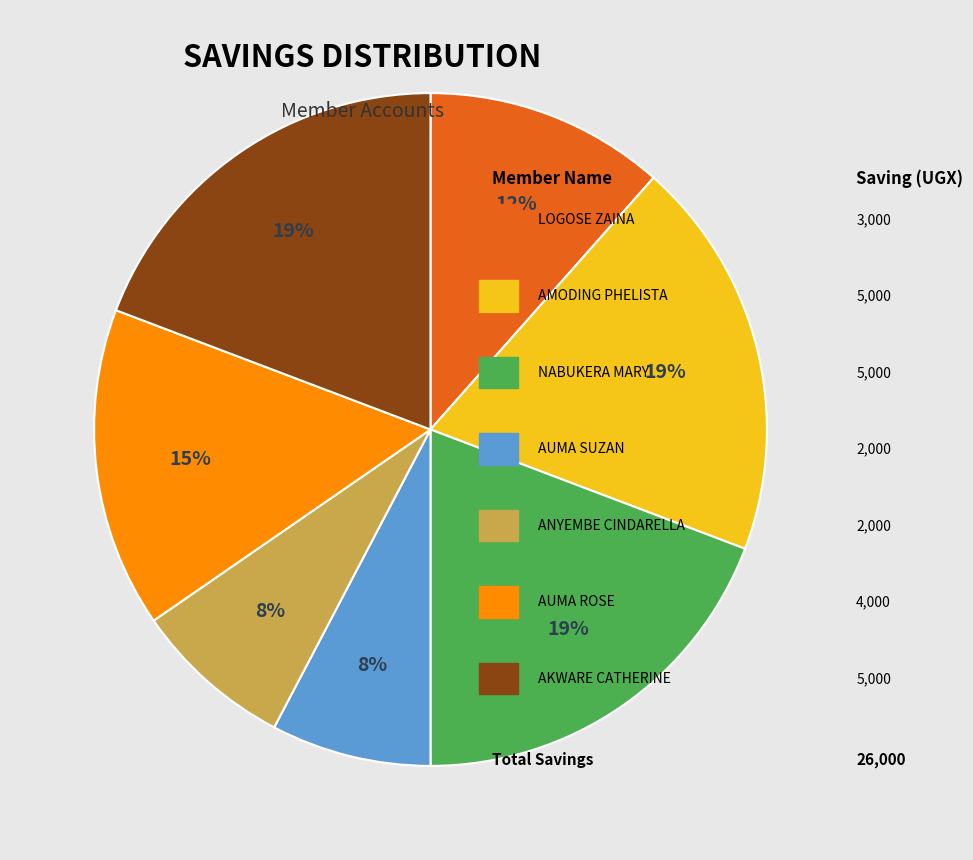

To the nearest percent, what is the average slice percentage?

14%